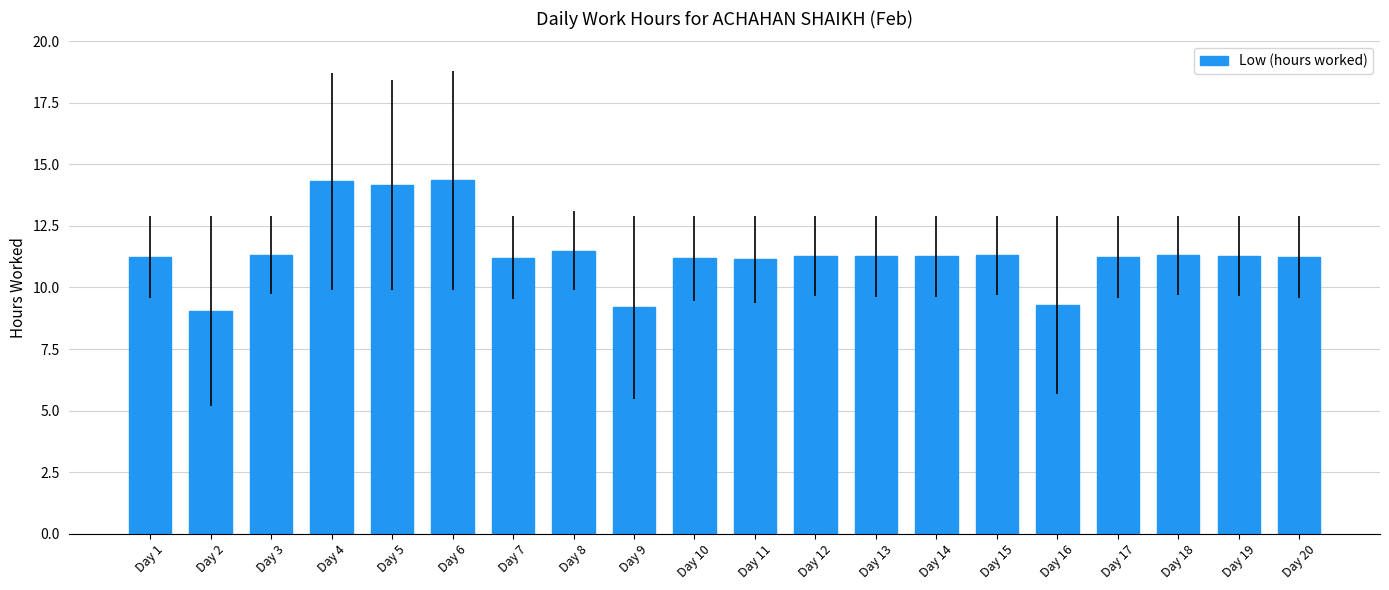

What is the value of the 10th bar from the left?

11.2